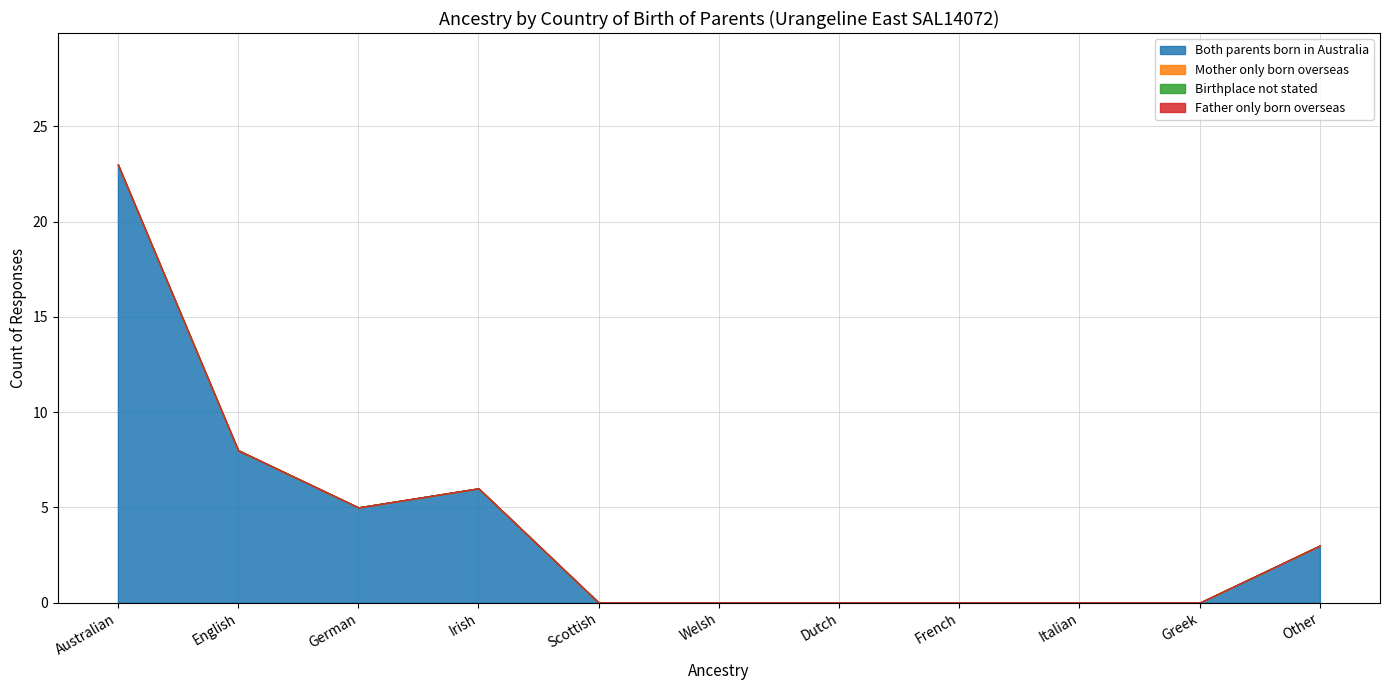

Rank the series at German from lowest to highest value.

Mother only born overseas, Birthplace not stated, Father only born overseas, Both parents born in Australia